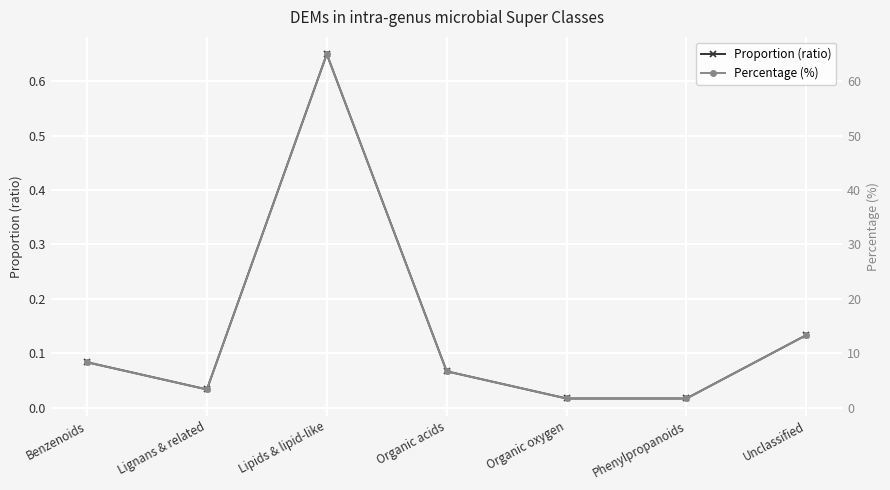

The value of Percentage (%) at Organic acids is 2.1. True or false?

False